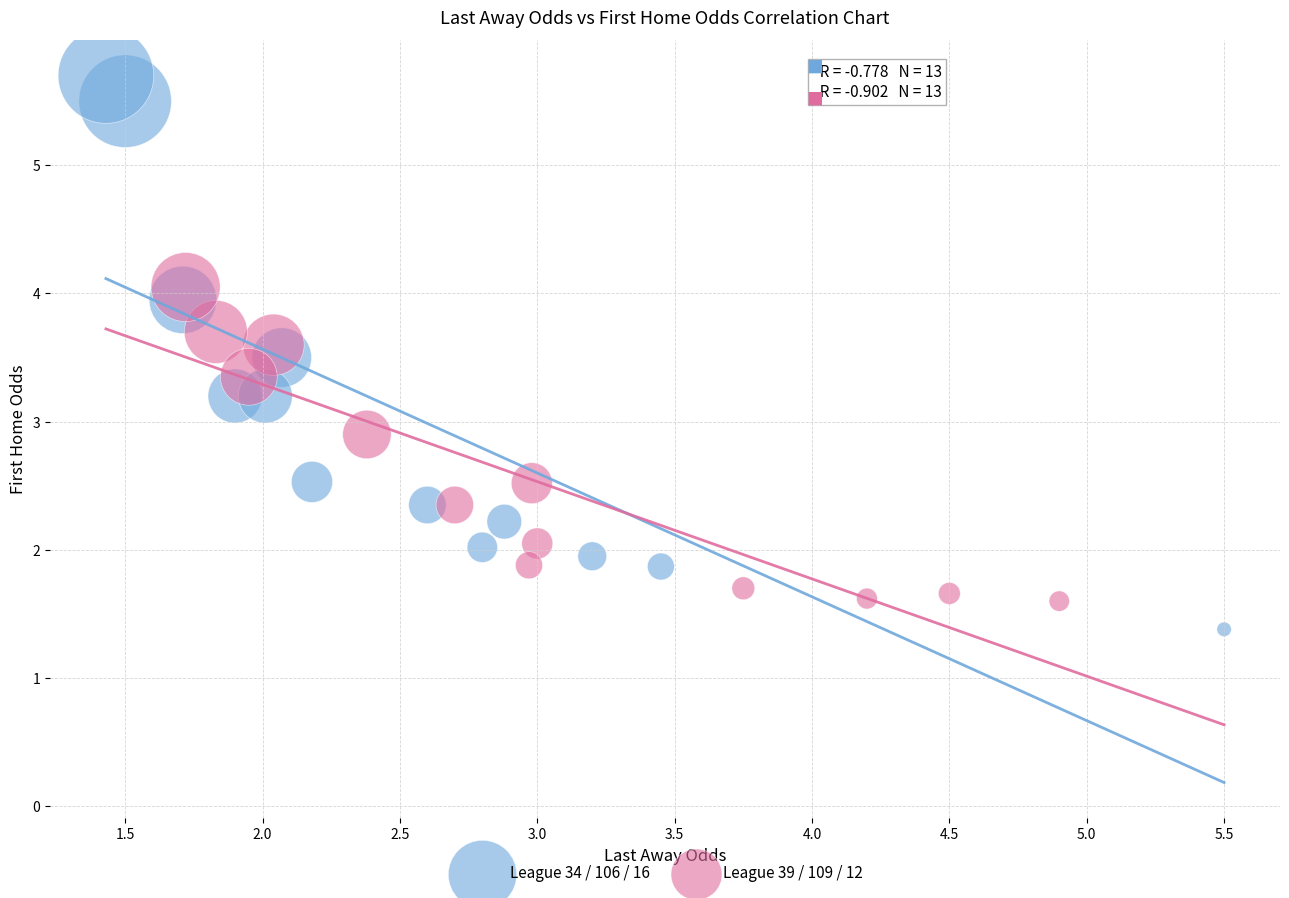

Which series has the largest Y range (max minus min)?

League 34 / 106 / 16